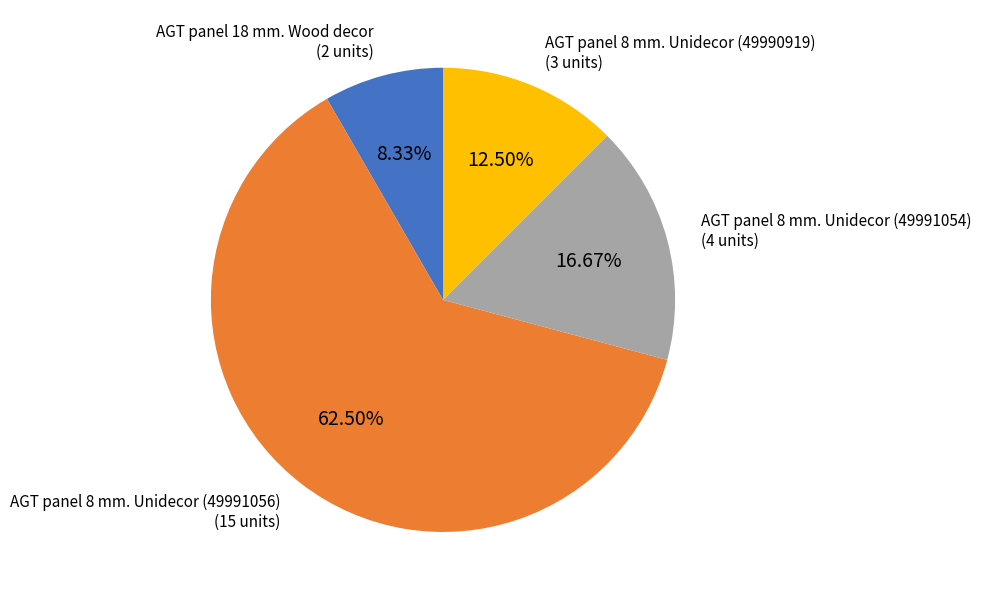

What is the ratio of the value at AGT panel 8 mm. Unidecor (49991054) to the value at AGT panel 8 mm. Unidecor (49991056)?

0.3